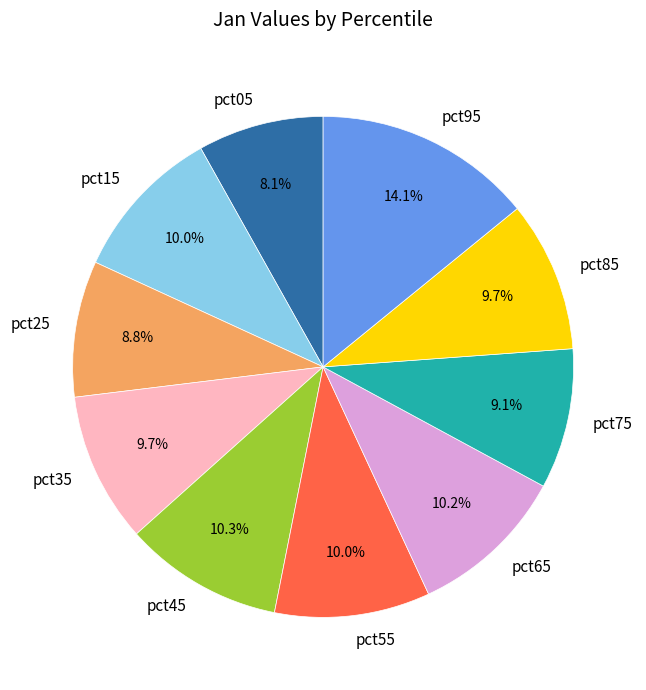

Combined, do pct95 and pct15 account for over 50%?

No